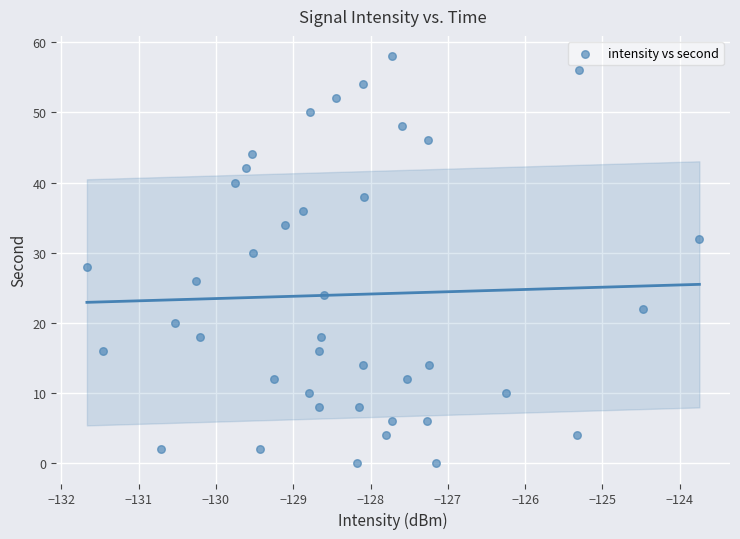

What is the range of Y values (max minus min)?

58